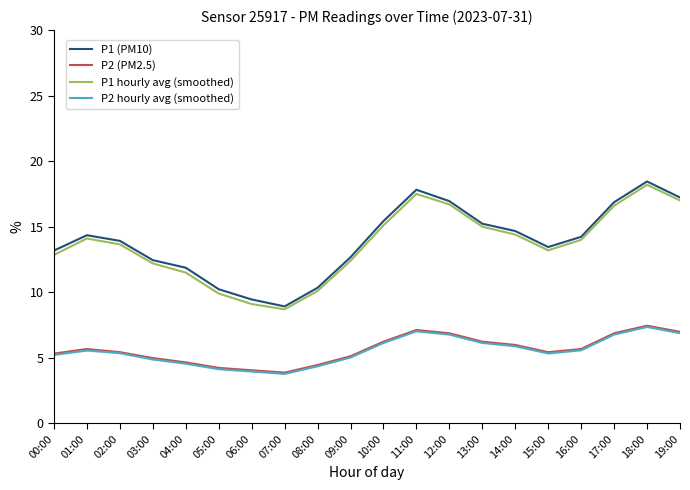

What is the difference between the P1 hourly avg (smoothed) values at 10:00 and 17:00?

1.5